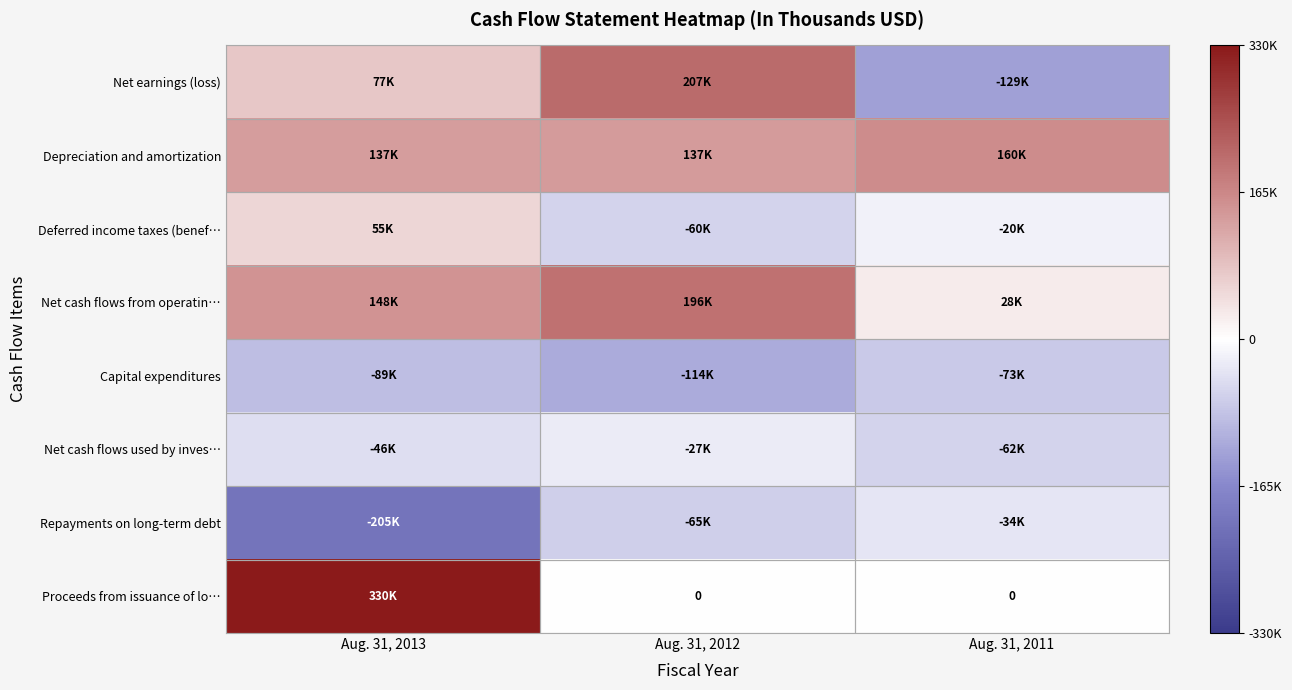

Which series changed the most between Aug. 31, 2012 and Aug. 31, 2011?

Net earnings (loss)